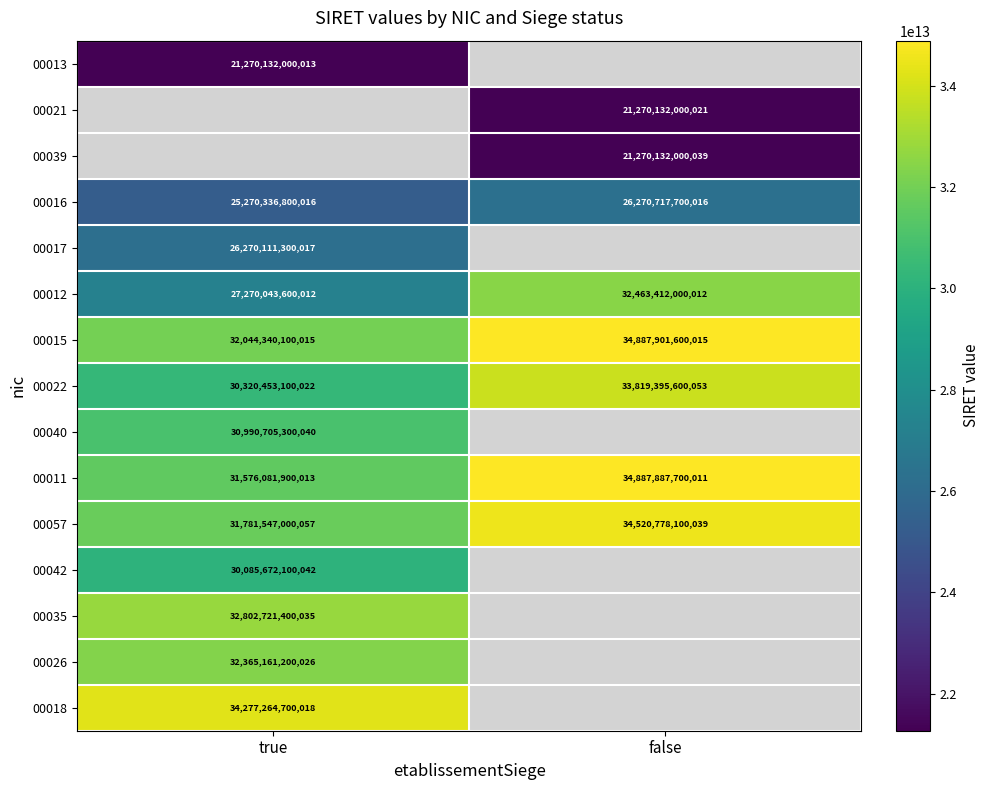

True or false: 00026 has a value of 10964479960067 at true.

False